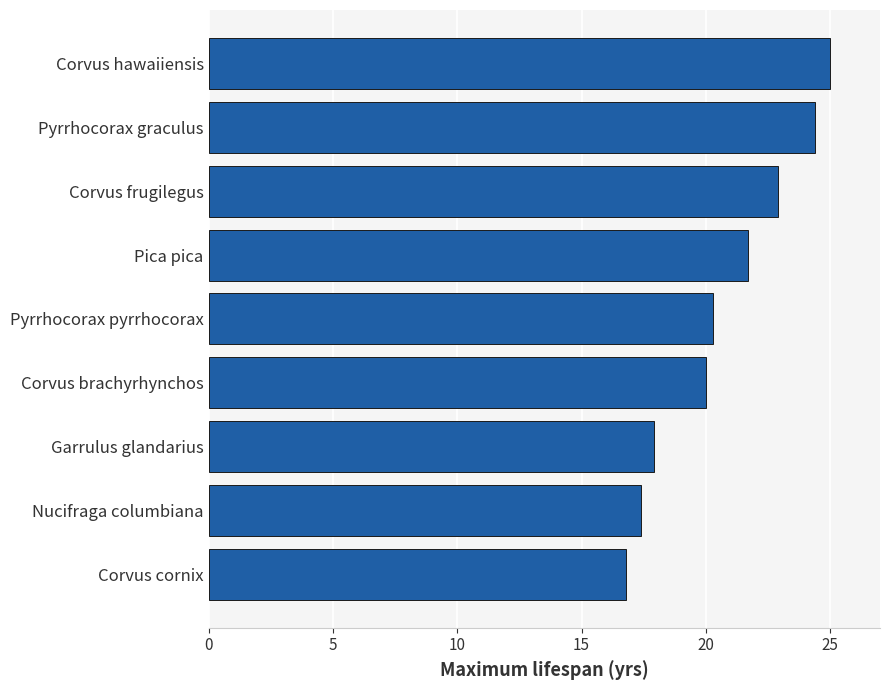

What is the change in value from Nucifraga columbiana to Corvus frugilegus?

+5.5